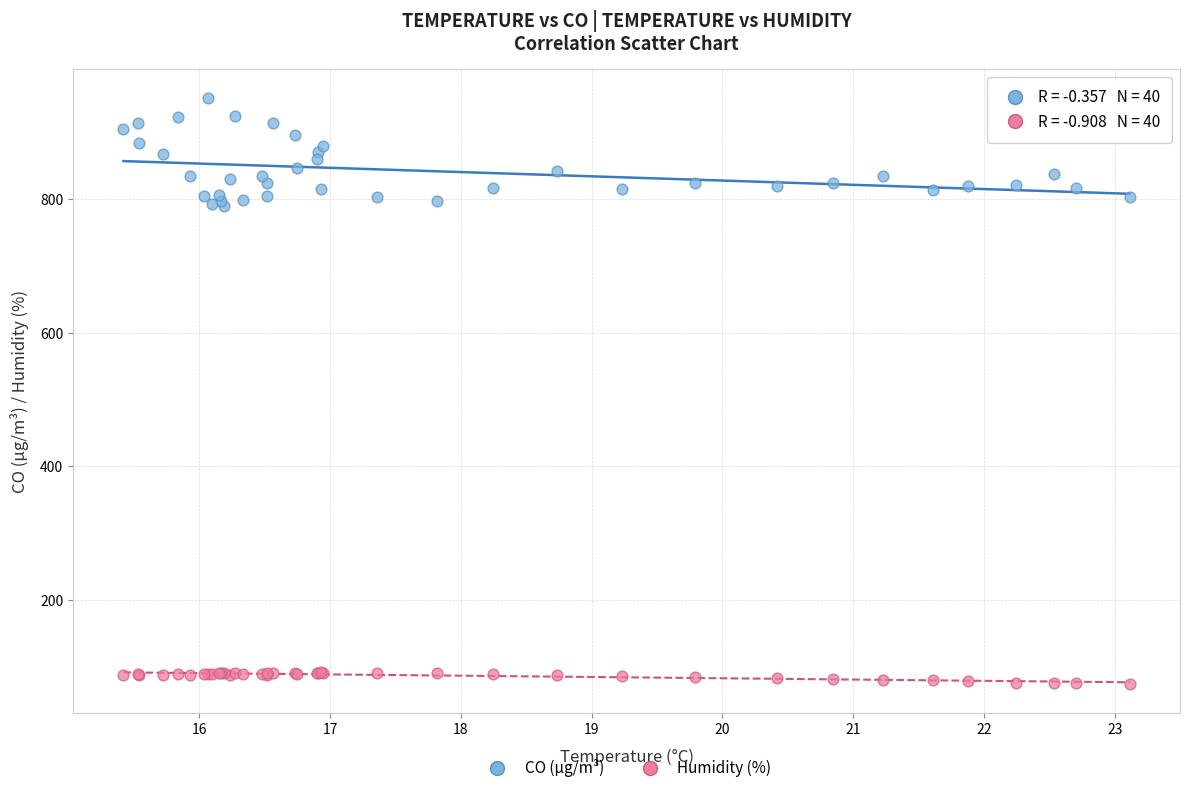

Which series contains the highest Y value?

CO (µg/m³)